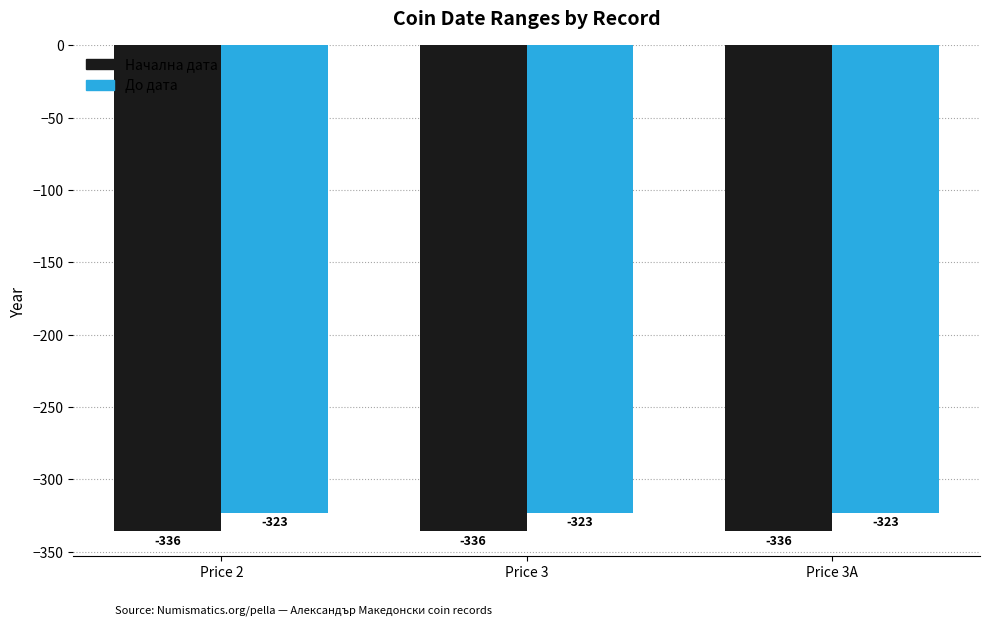

What value does the Начална дата series have at Price 2?

-336